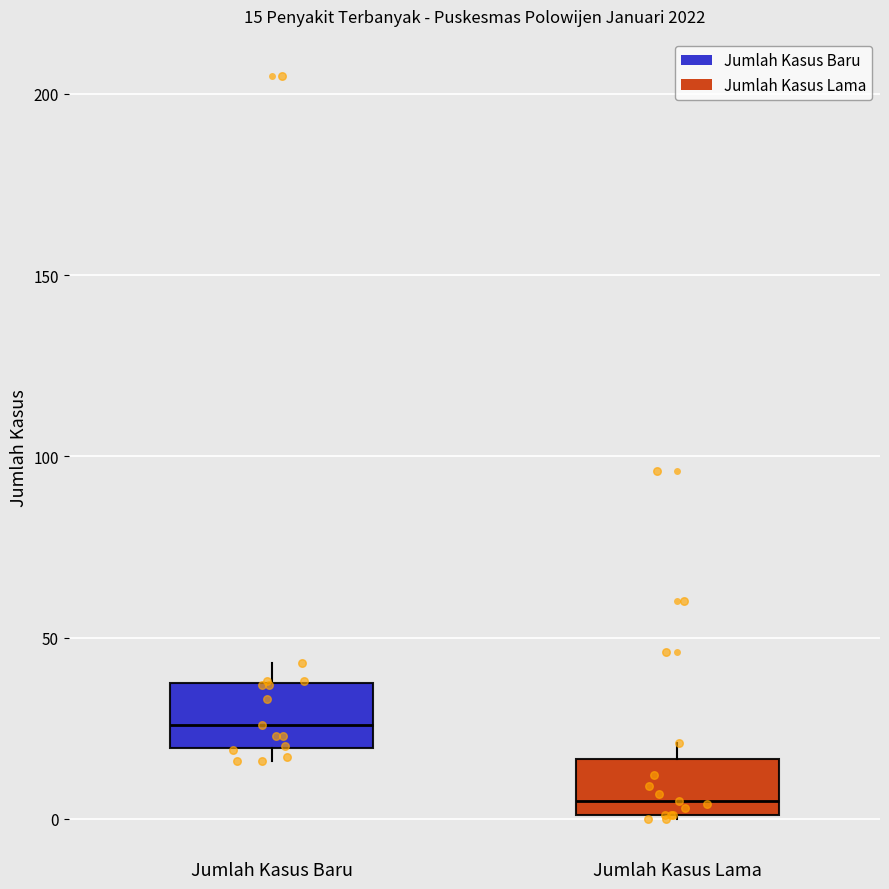

Which box has the highest median line?

Jumlah Kasus Baru